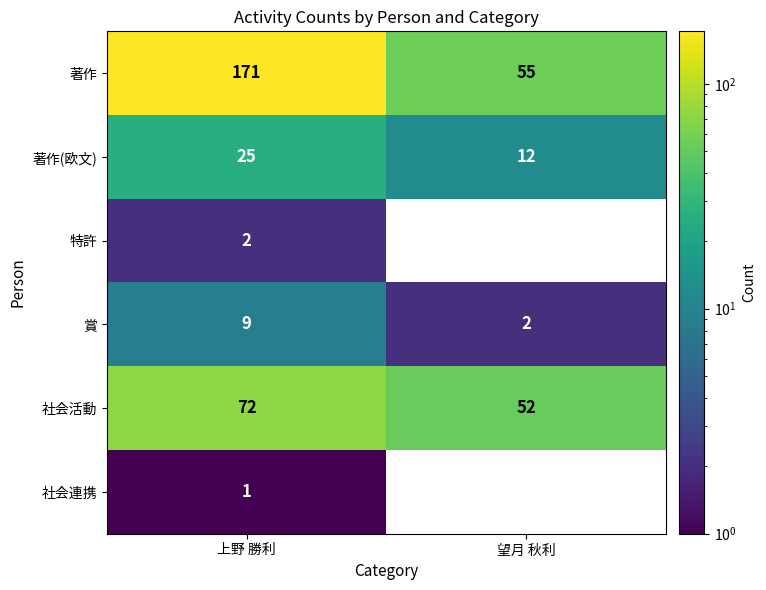

Is it true that 社会活動 equals 128 at 上野 勝利?

False